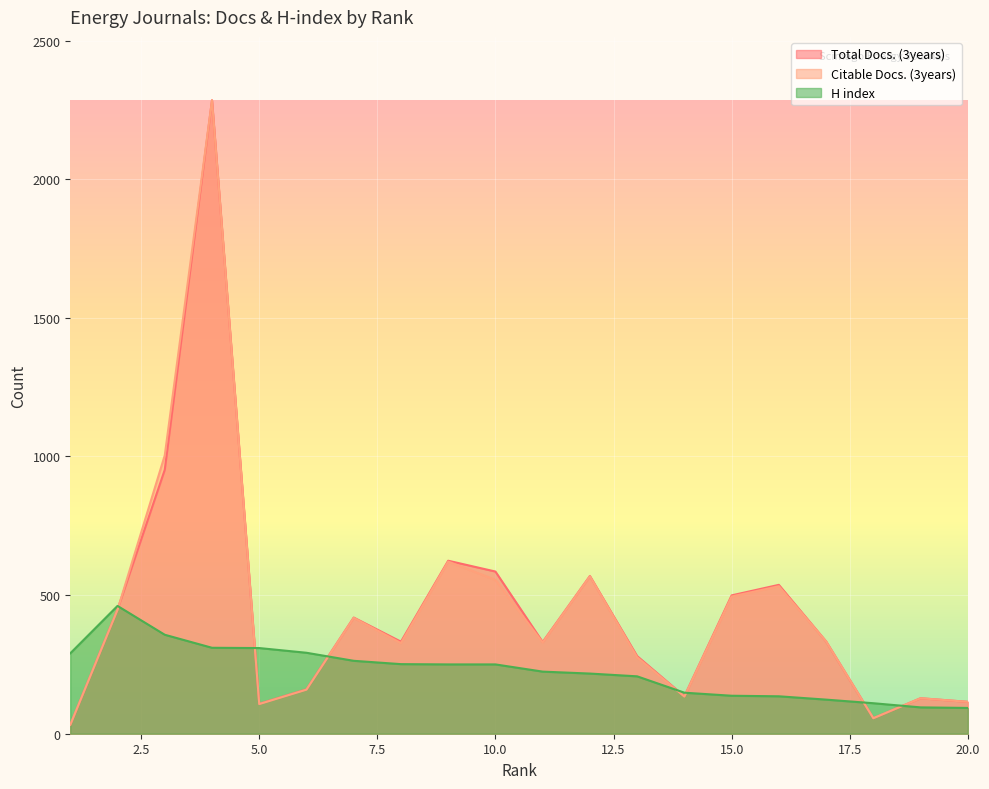

Between which two adjacent categories do H index and Total Docs. (3years) first intersect?

2 and 3